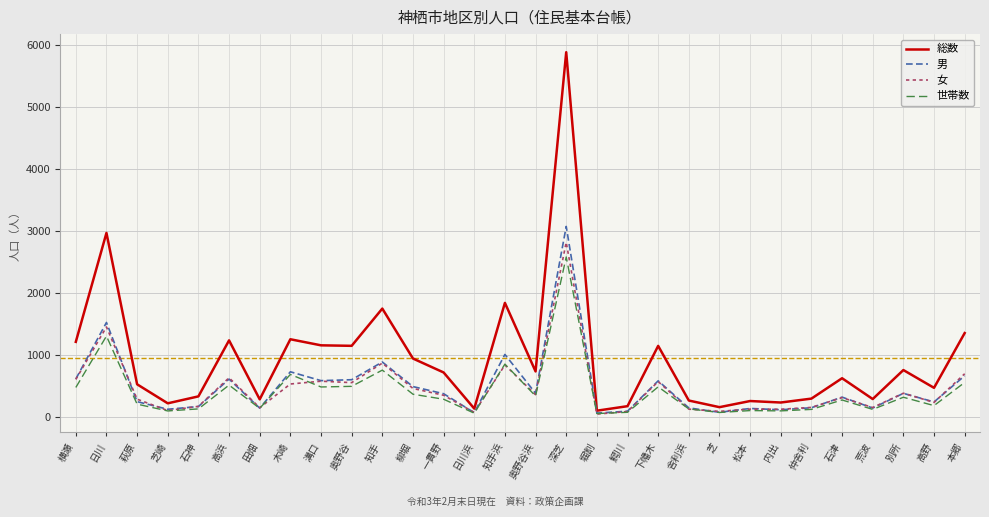

What is the maximum value shown in the chart?

5880